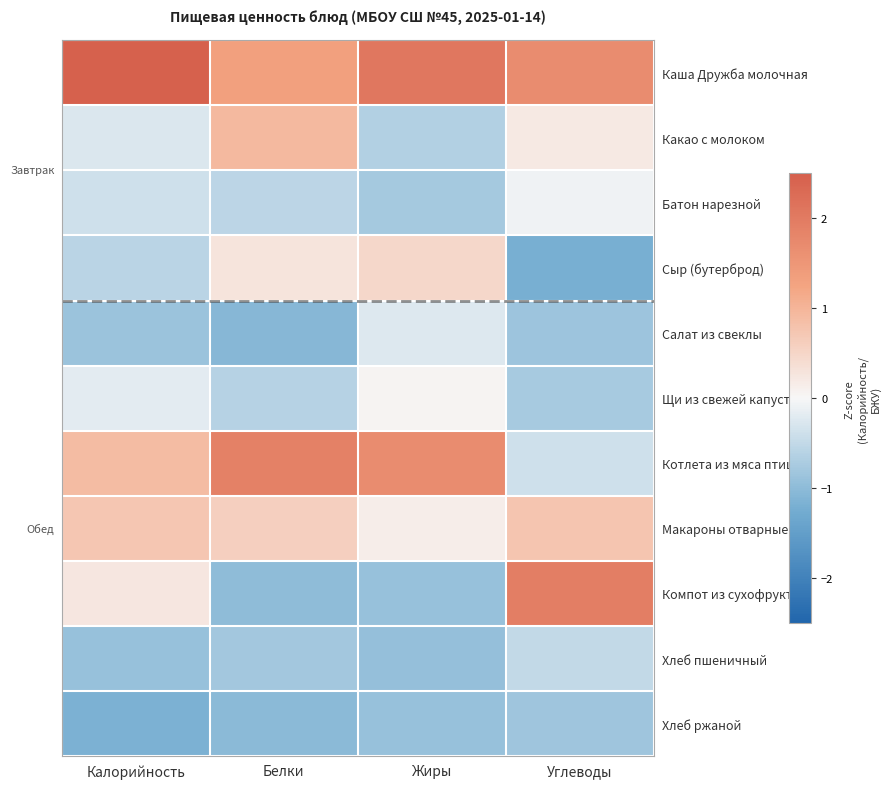

Between Белки and Калорийность, which is larger?

Калорийность